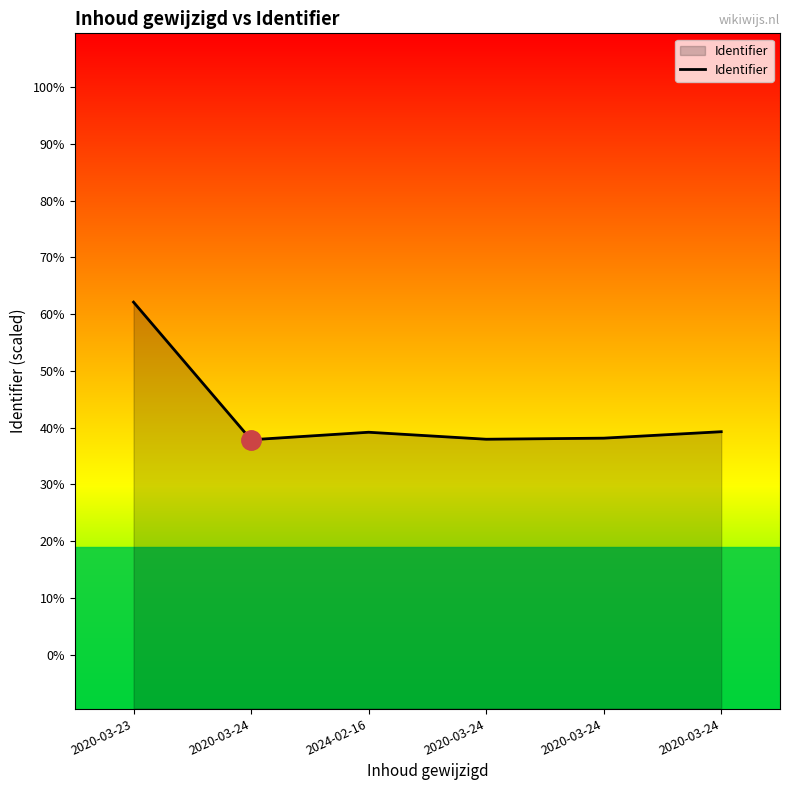

Does the chart have visible grid lines?

No